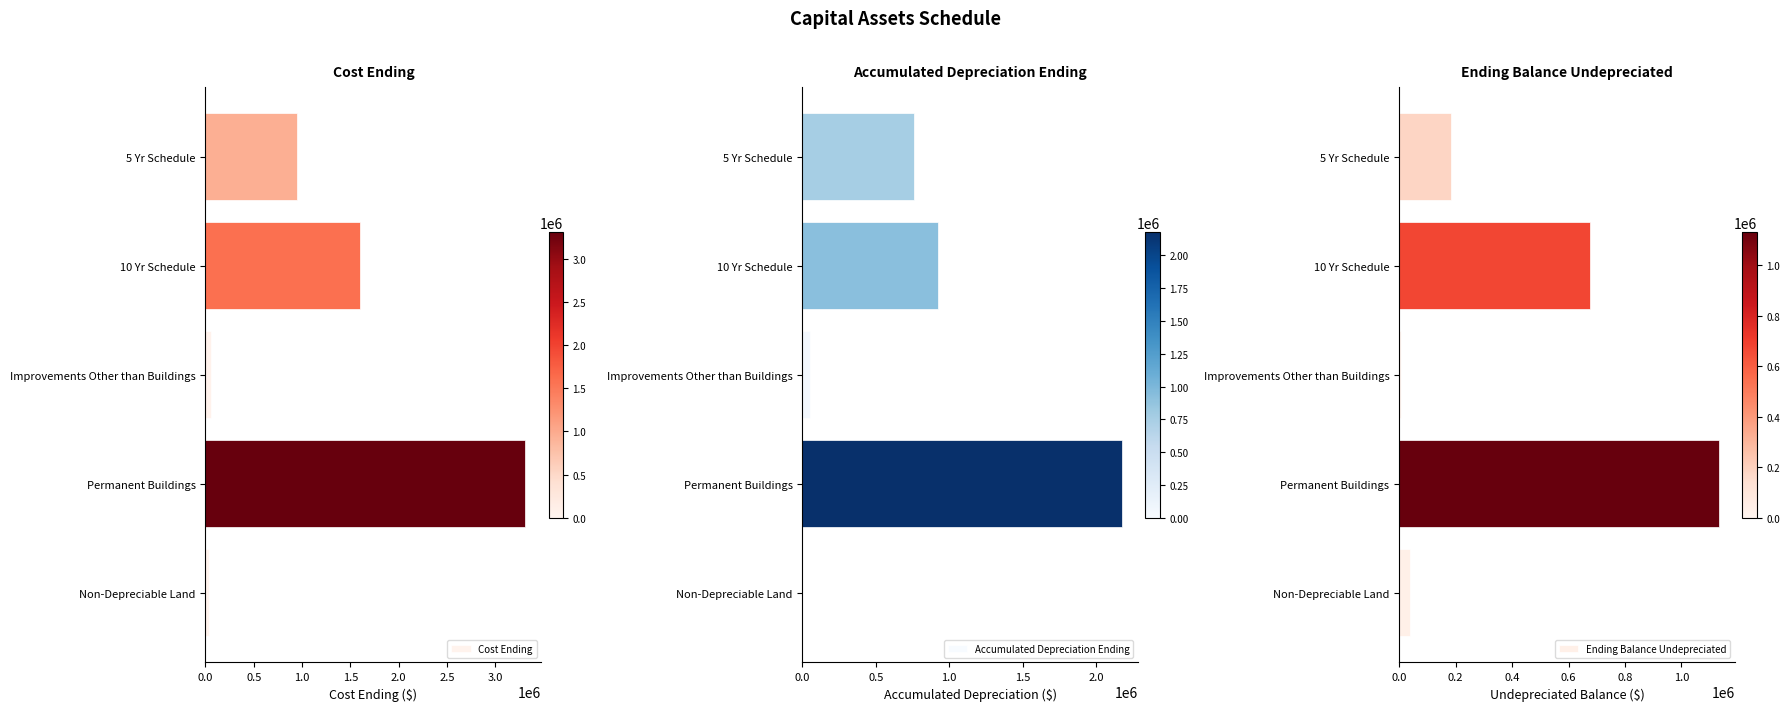

At which label is Accumulated Depreciation Ending closest to 1089550?

10 Yr Schedule